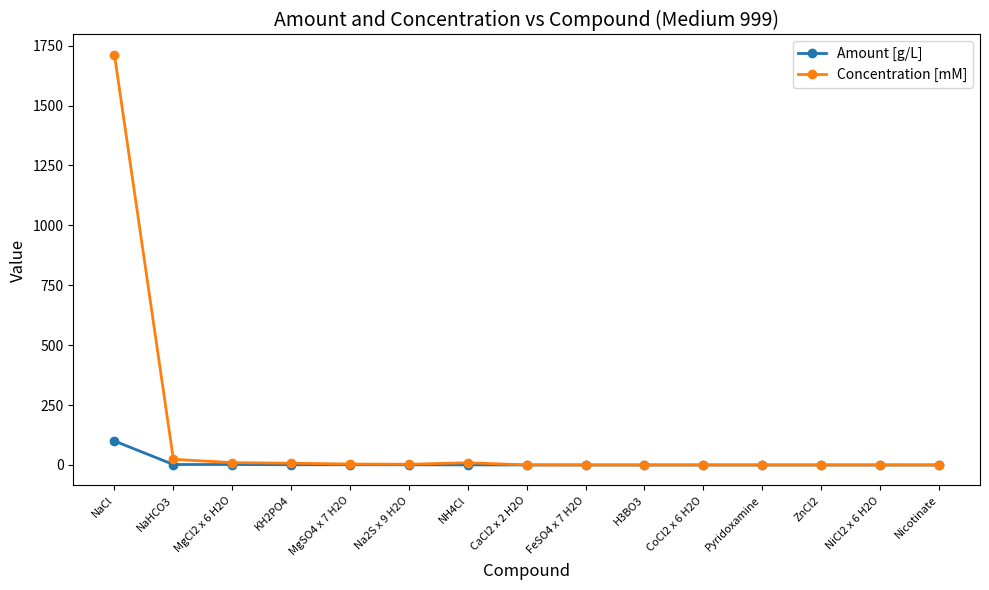

True or false: Concentration [mM] has more than 1 interior local peaks.

True